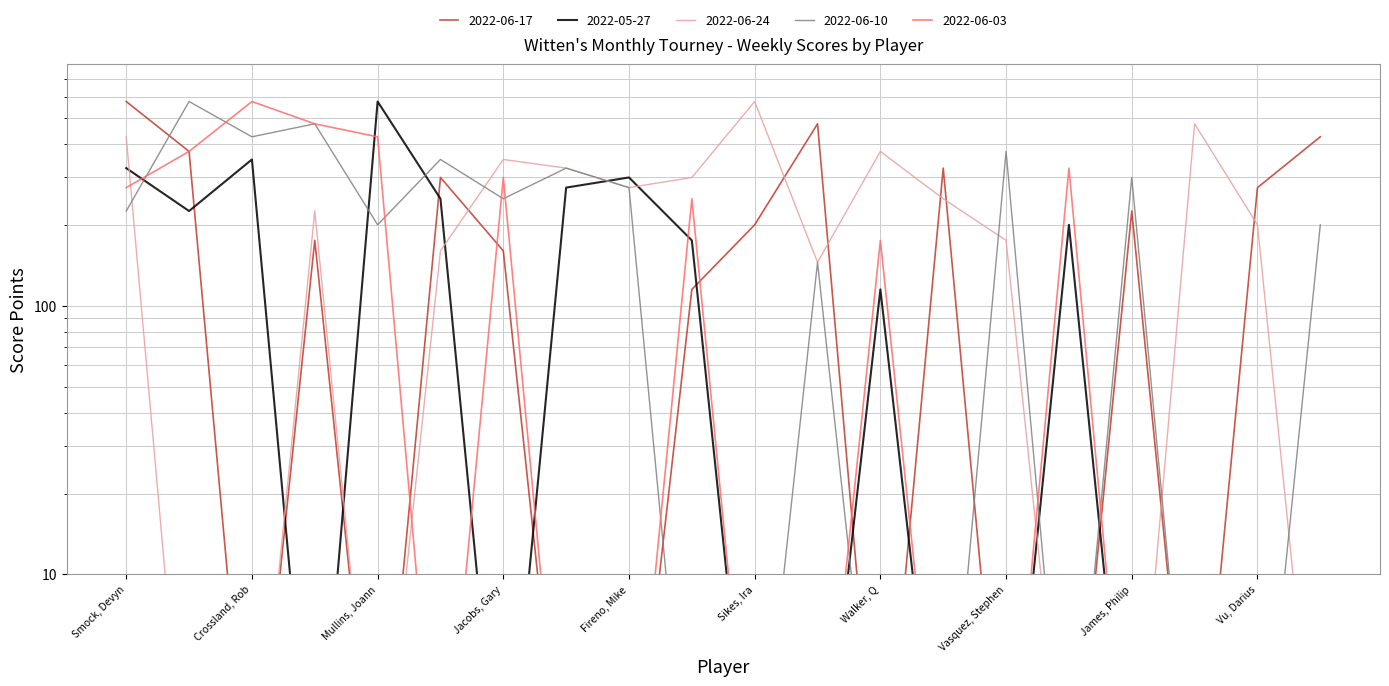

The value of 2022-06-24 at Mullins, Joann is 1. True or false?

True